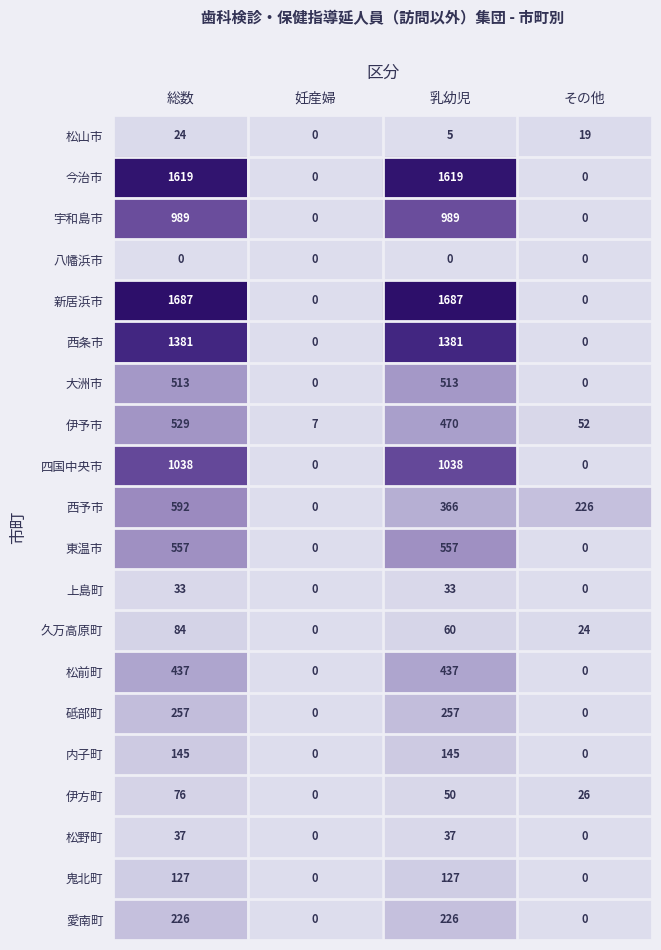

What is the spread (max minus min) of values at 総数?

1687